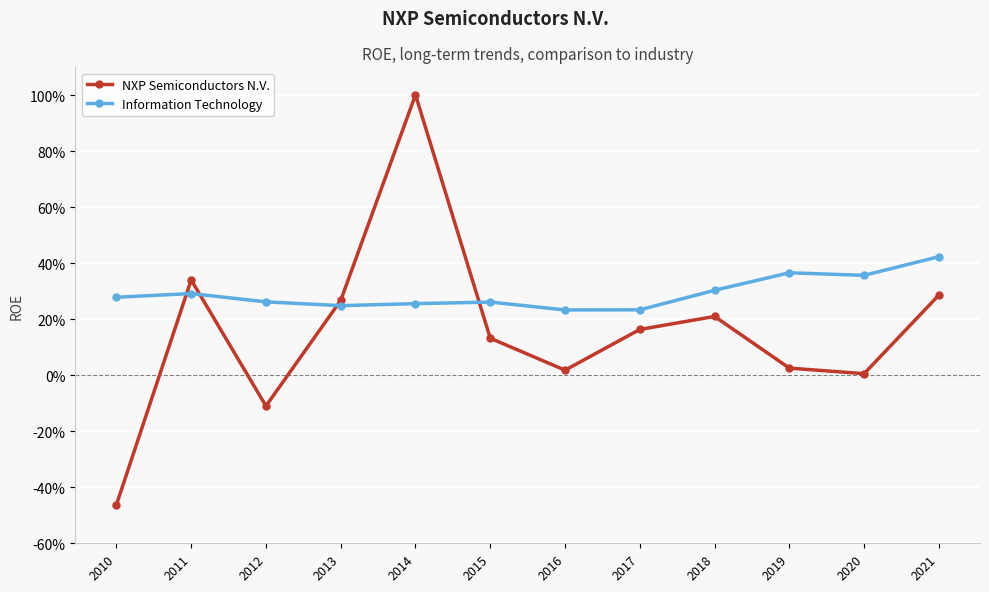

What is the minimum value shown in the chart?

-0.5